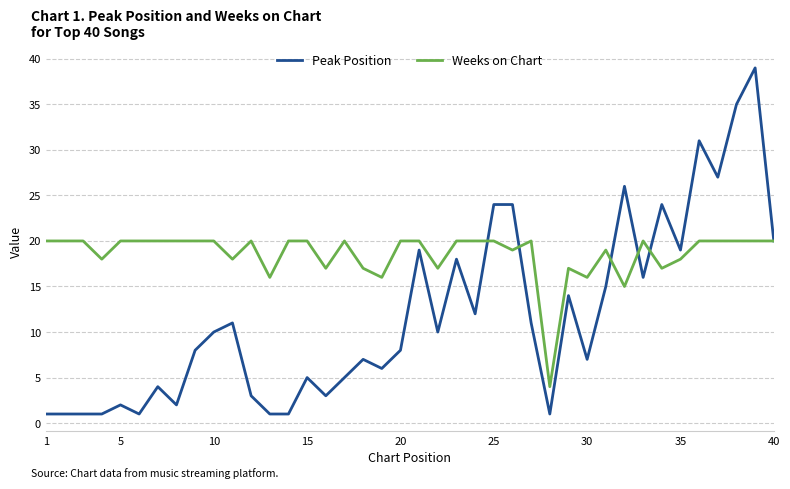

Rank the series by their maximum value, from lowest to highest.

Weeks on Chart, Peak Position